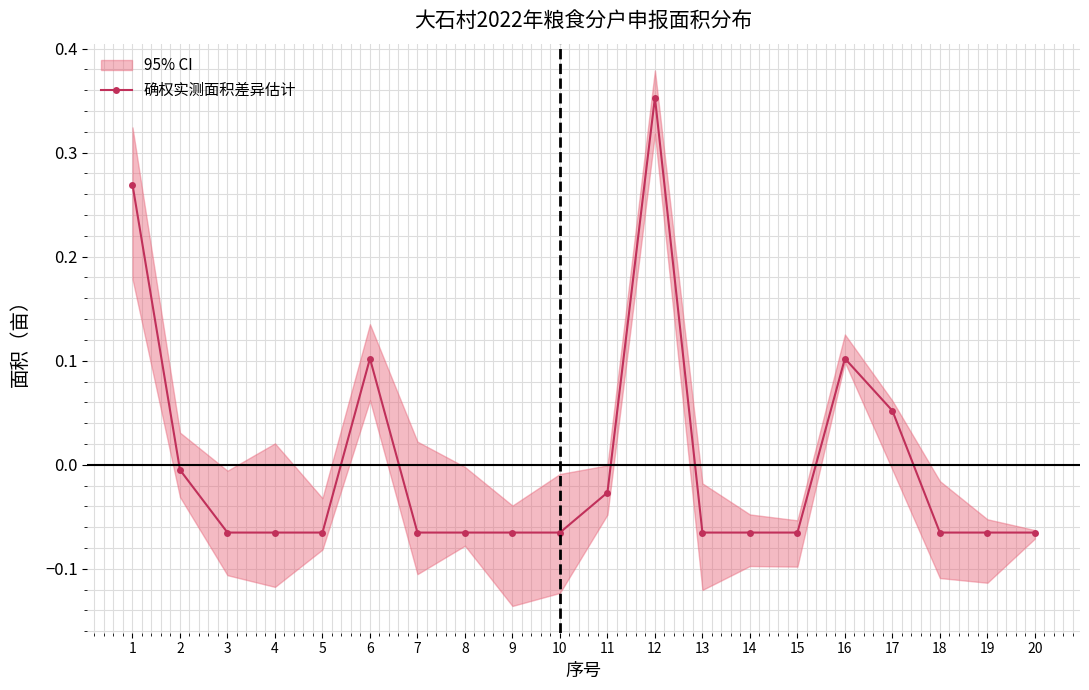

How many positive values are there?

5